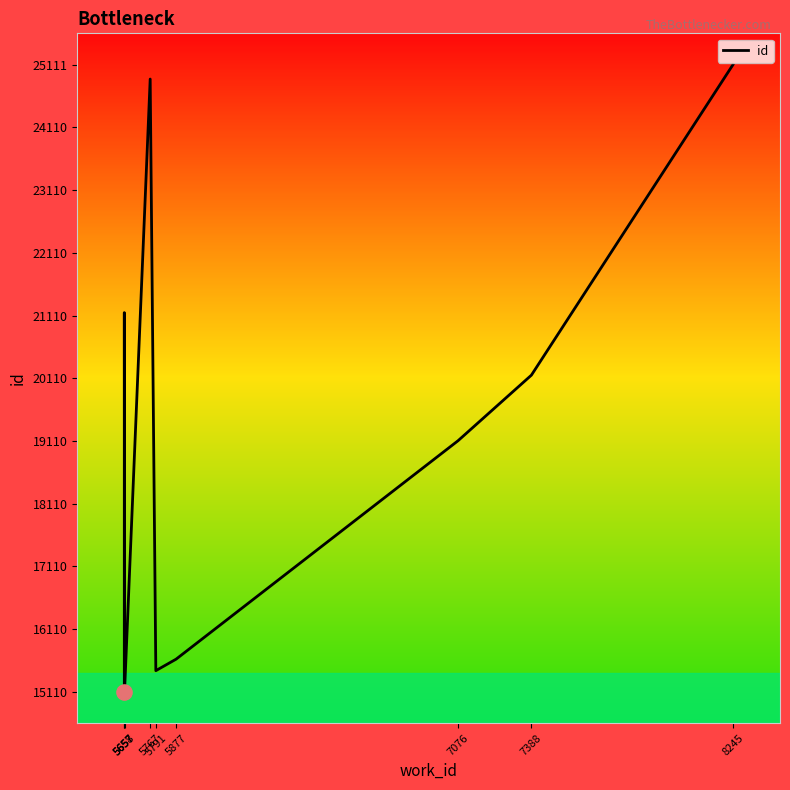

Approximately how many times larger is the value at 8245 compared to 5657?

1.7